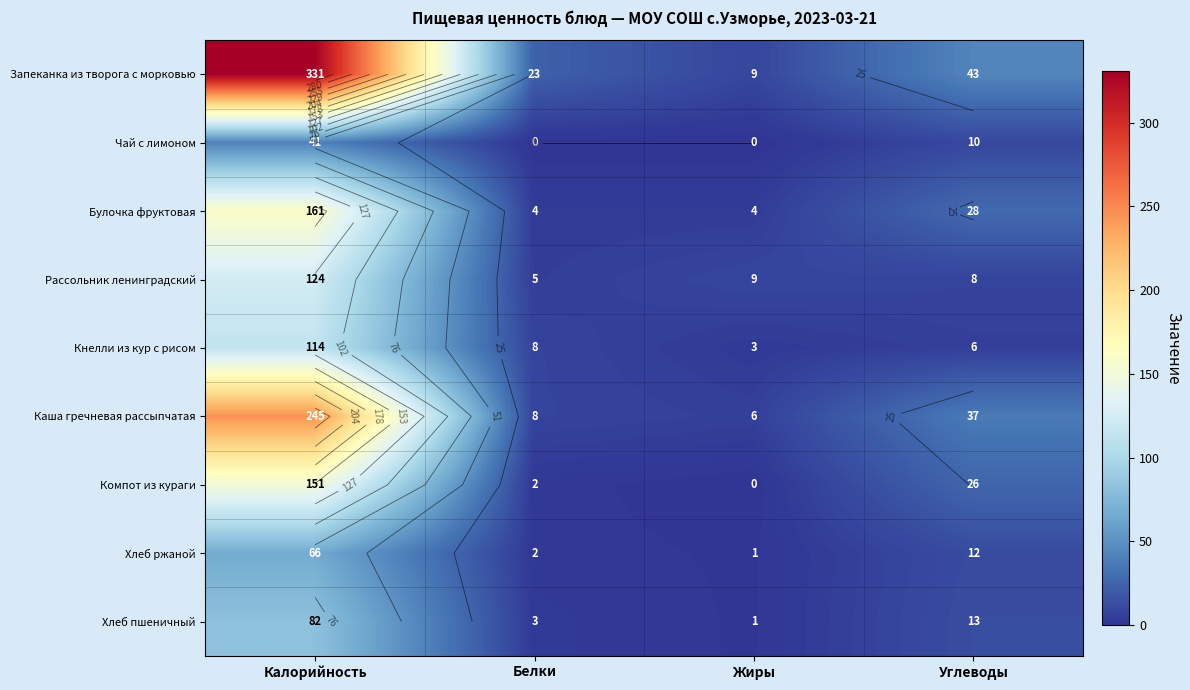

Which series has the largest total across all categories?

Запеканка из творога с морковью